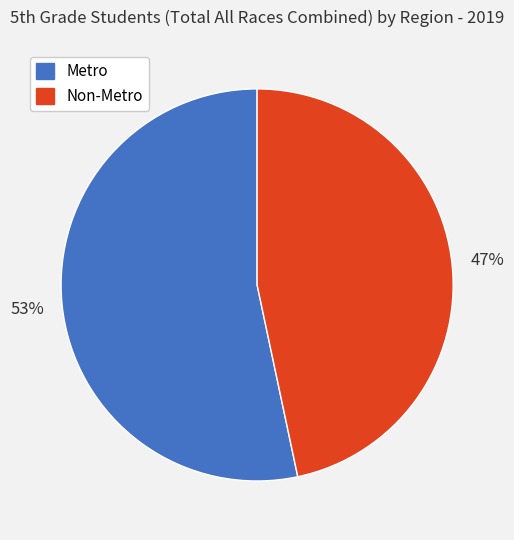

What is the ratio of the value at Non-Metro to the value at Metro?

0.9